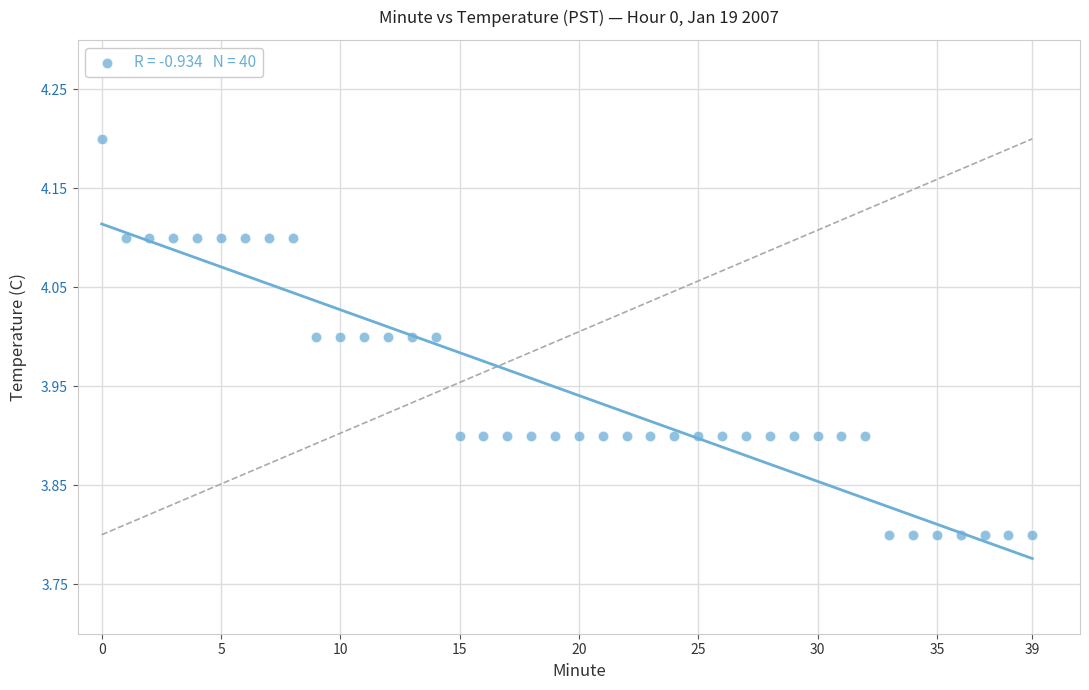

What is the range of Y values (max minus min)?

0.4